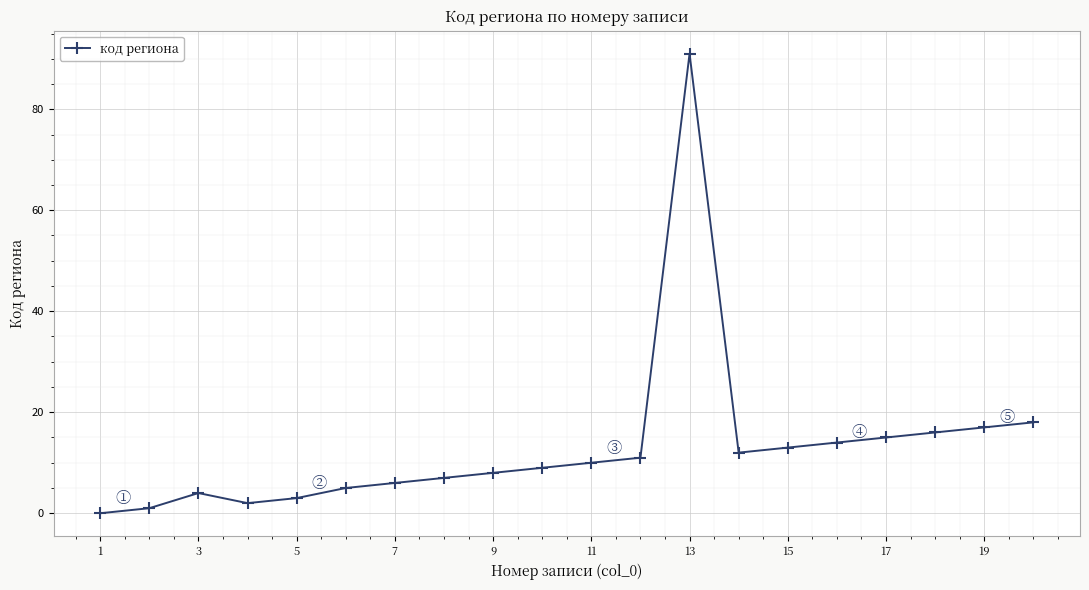

What is the difference between the maximum and second lowest values?

90